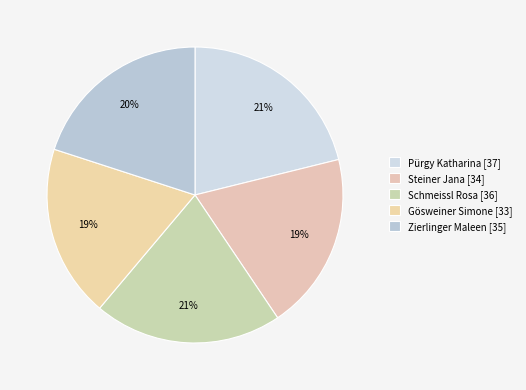

Approximately how many times larger is the value at Pürgy Katharina compared to Schmeissl Rosa?

1.0